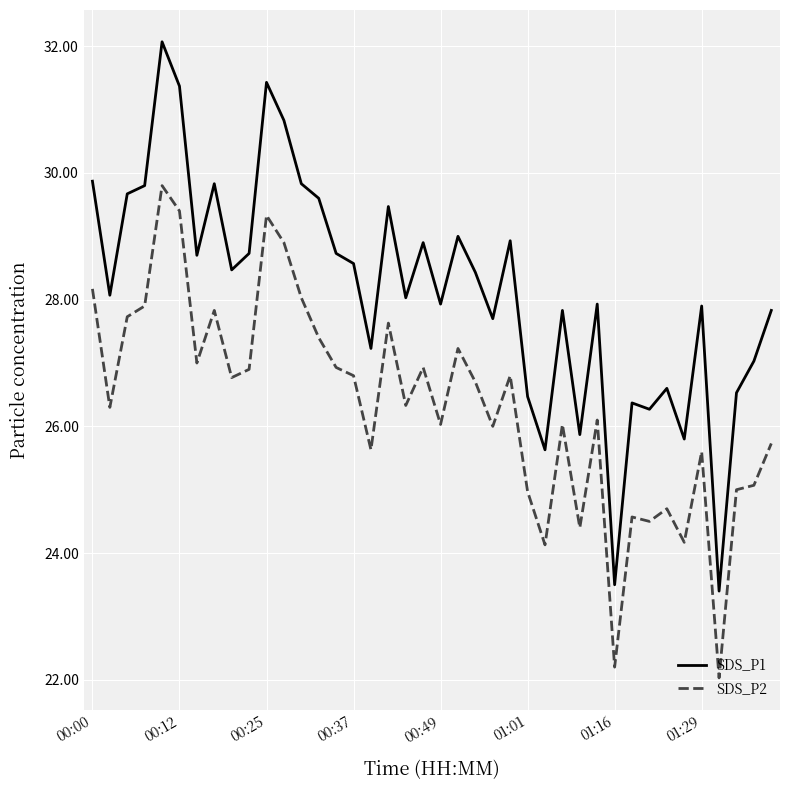

In SDS_P1, how many points are higher than both neighbors (excluding endpoints)?

12